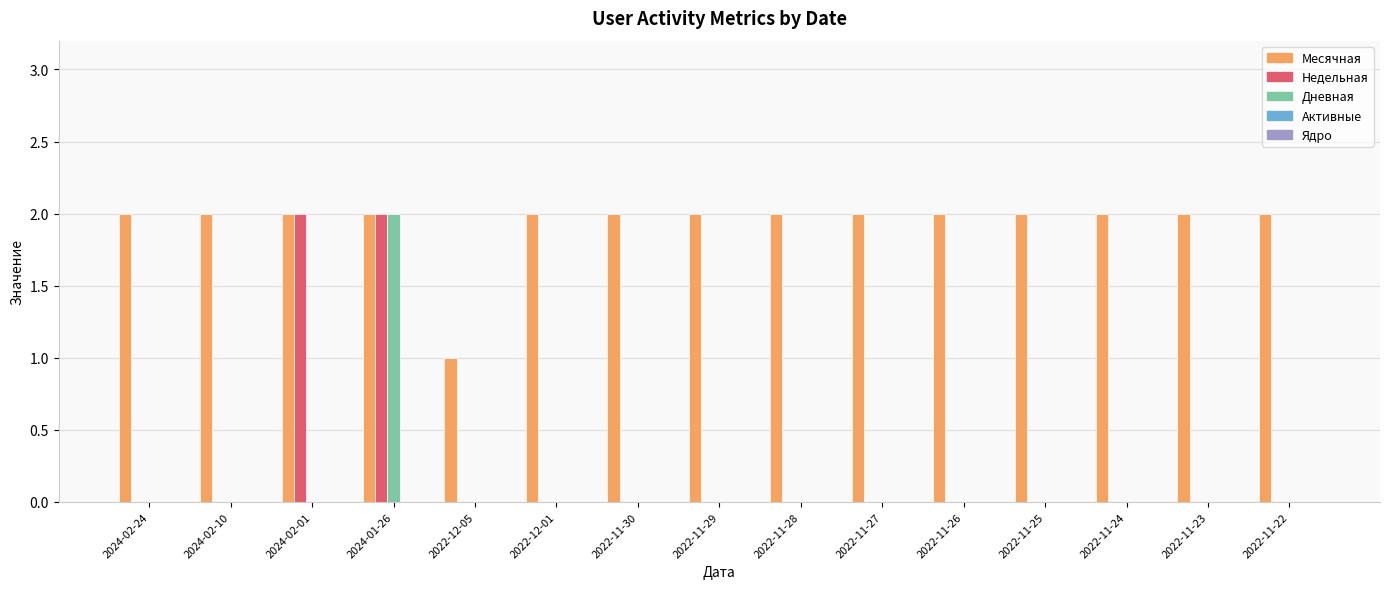

What is the sum of the Месячная values at 2024-02-01 and 2024-02-24?

4